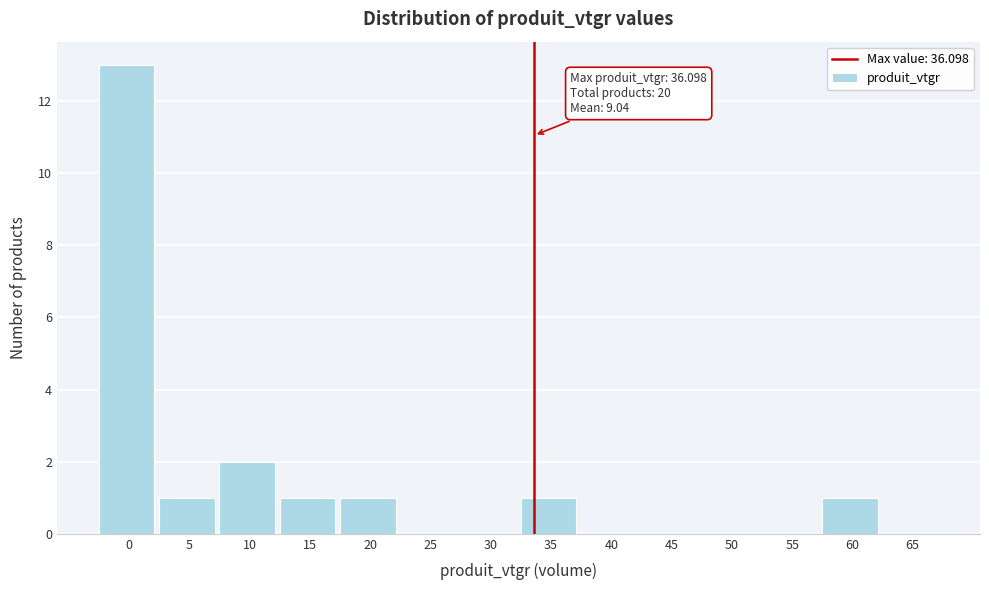

Reading left to right, what are all the values shown in this chart?

0=13	5=1	10=2	15=1	20=1	25=0	30=0	35=1	40=0	45=0	50=0	55=0	60=1	65=0